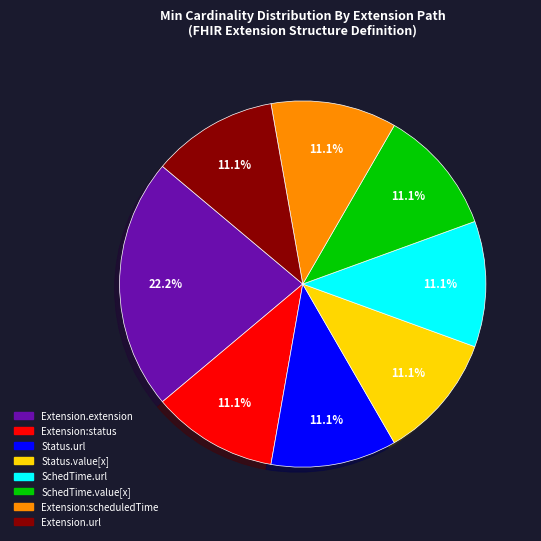

Is there any slice that represents more than half of the pie?

No